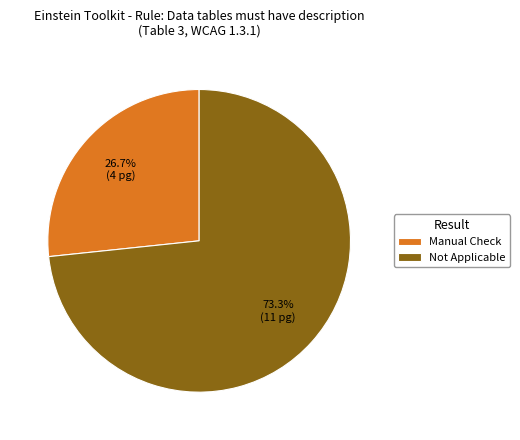

What percentage do Not Applicable and Manual Check together represent?

100.0%